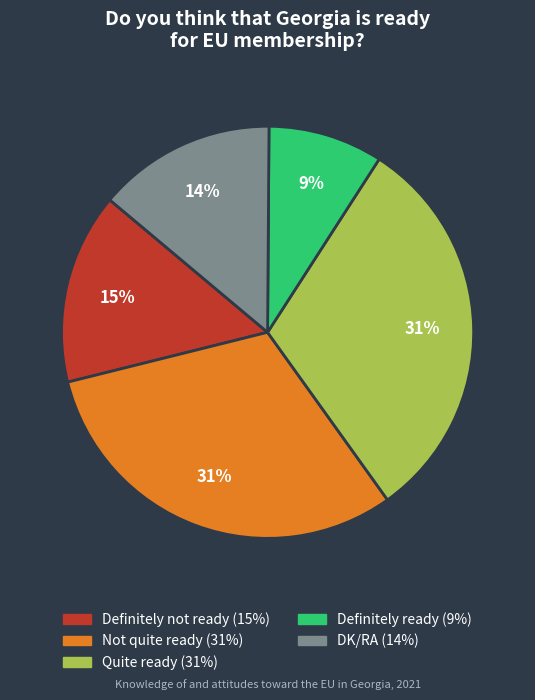

What percentage is the Definitely ready slice, to the nearest percent?

9%